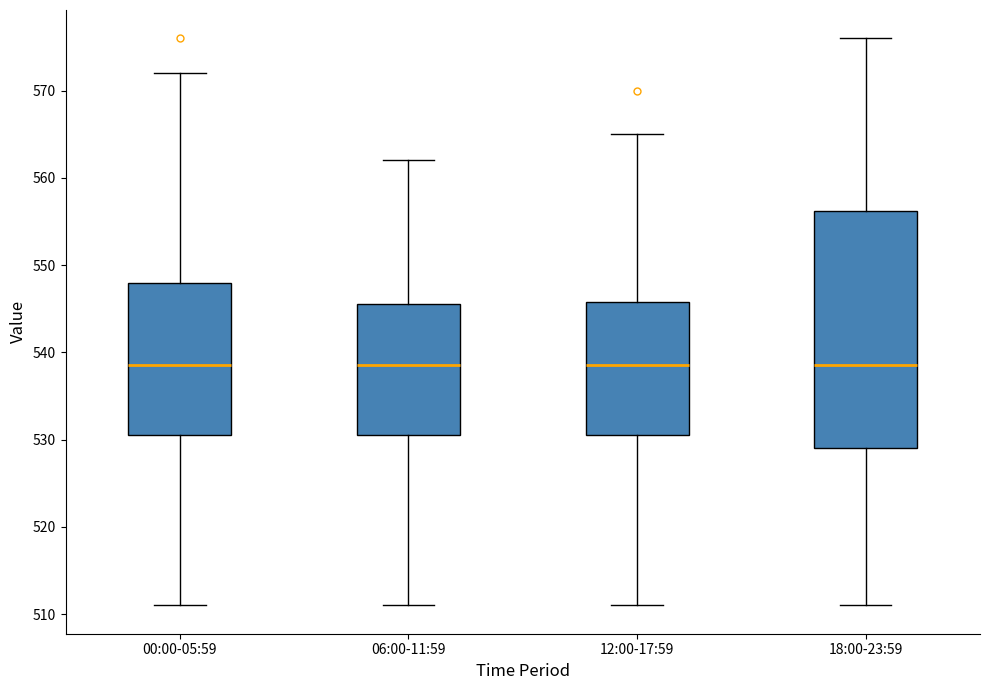

Reading left to right, transcribe this box plot: for each box, give where its median line is, the range the box spans, and where its two whiskers end, as read against the y-axis. The values are not printed on the chart, so give them approximately, as read against the axis.

00:00-05:59: median 539, box 531 to 548, whiskers 511 to 572
06:00-11:59: median 539, box 531 to 546, whiskers 511 to 562
12:00-17:59: median 539, box 531 to 546, whiskers 511 to 565
18:00-23:59: median 539, box 529 to 556, whiskers 511 to 576